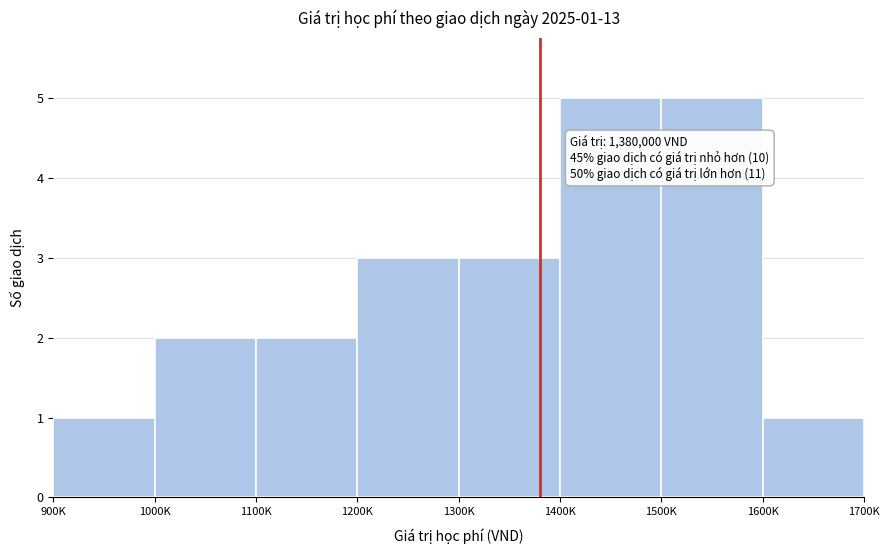

Reading left to right, list all the values displayed in this chart.

1	2	2	3	3	5	5	1